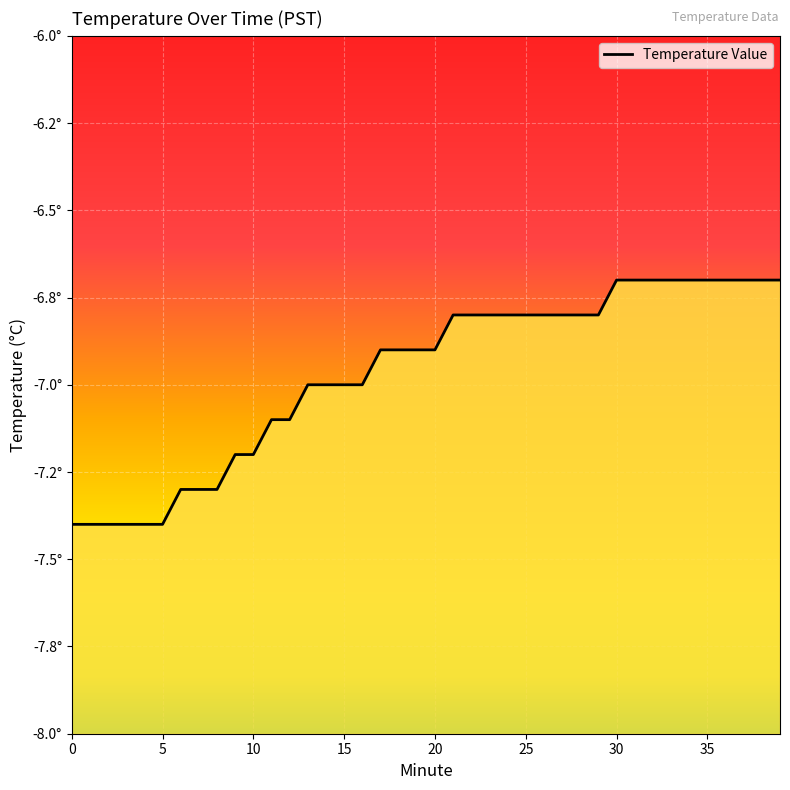

What is the average value?

-7.0